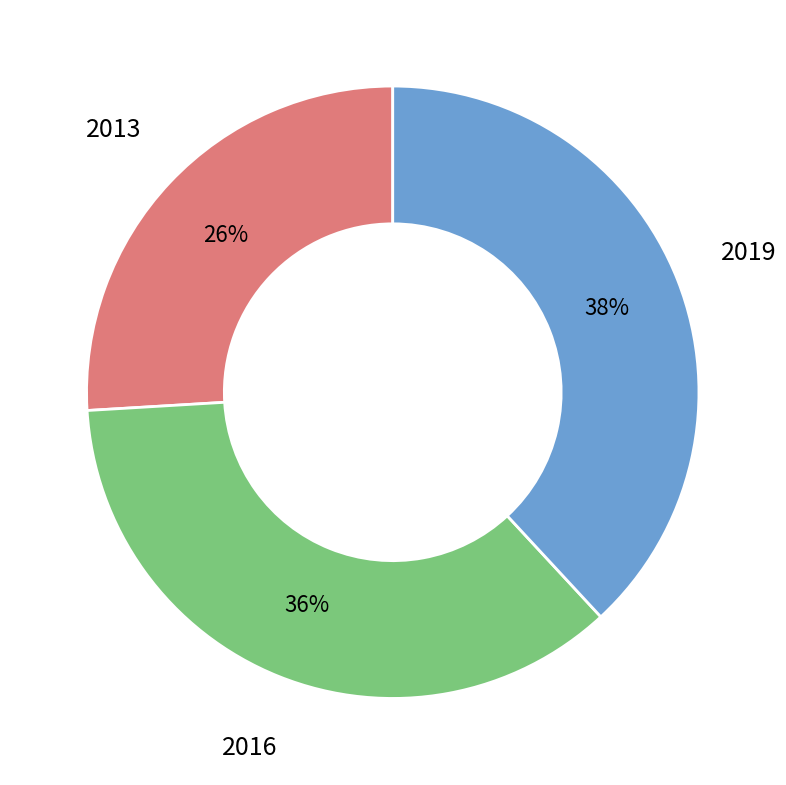

To the nearest percent, what is the difference between the largest and smallest slice percentages?

12%